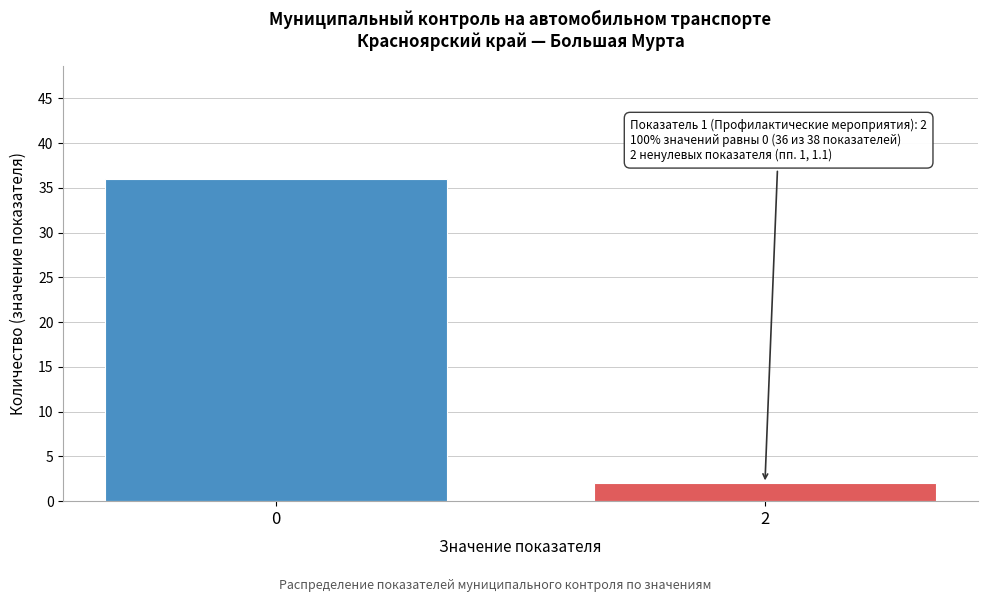

Reading left to right, list all the values displayed in this chart.

36	2